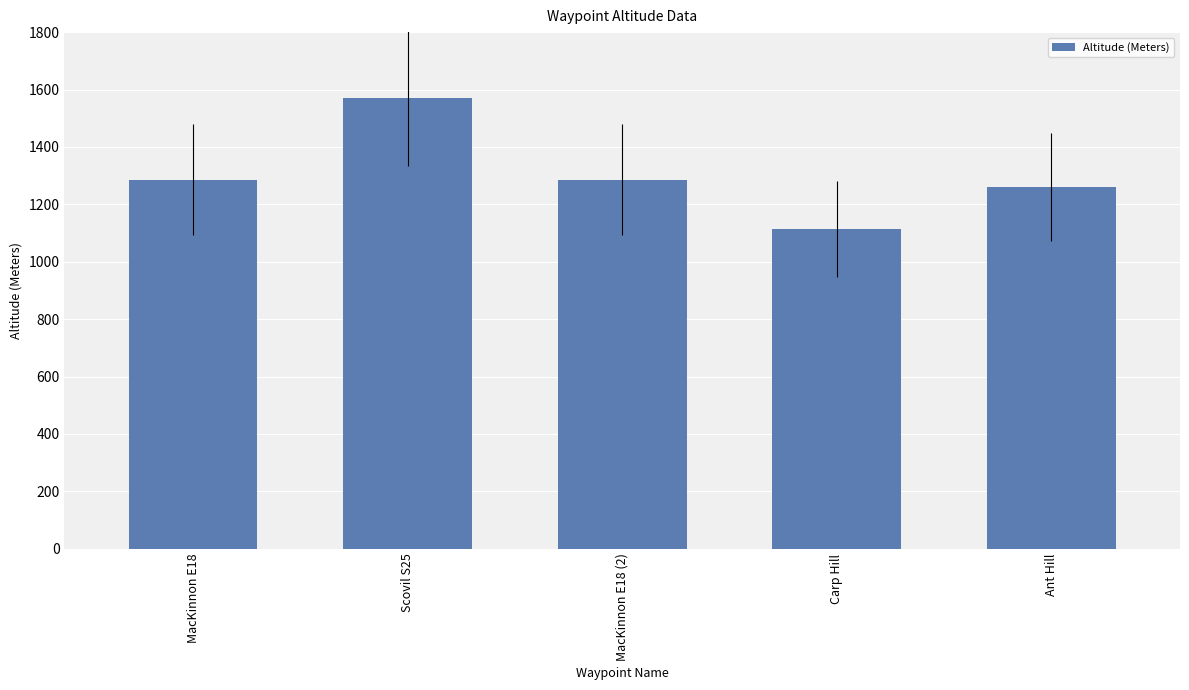

What is the maximum value shown in the chart?

1570